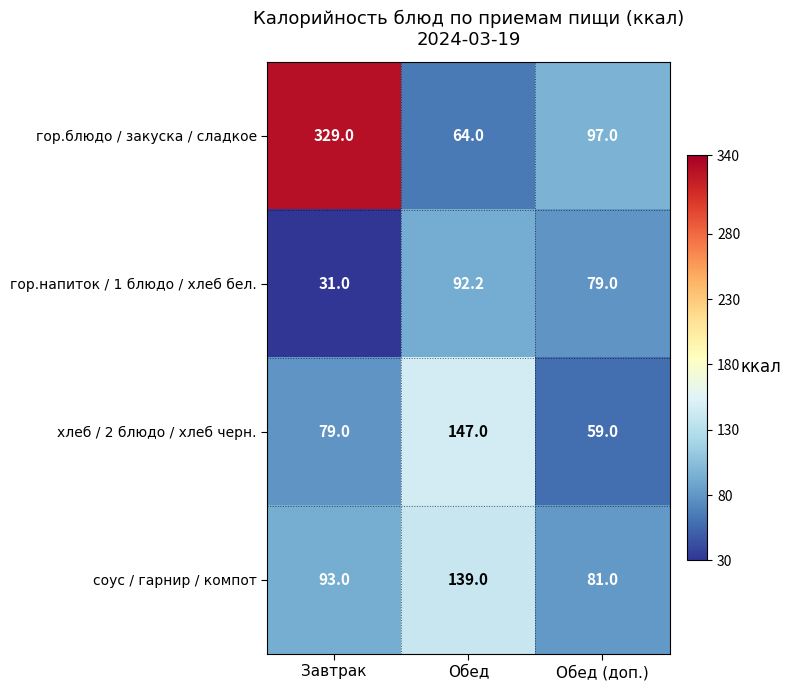

What is the difference between the highest and lowest values at Обед?

83.0